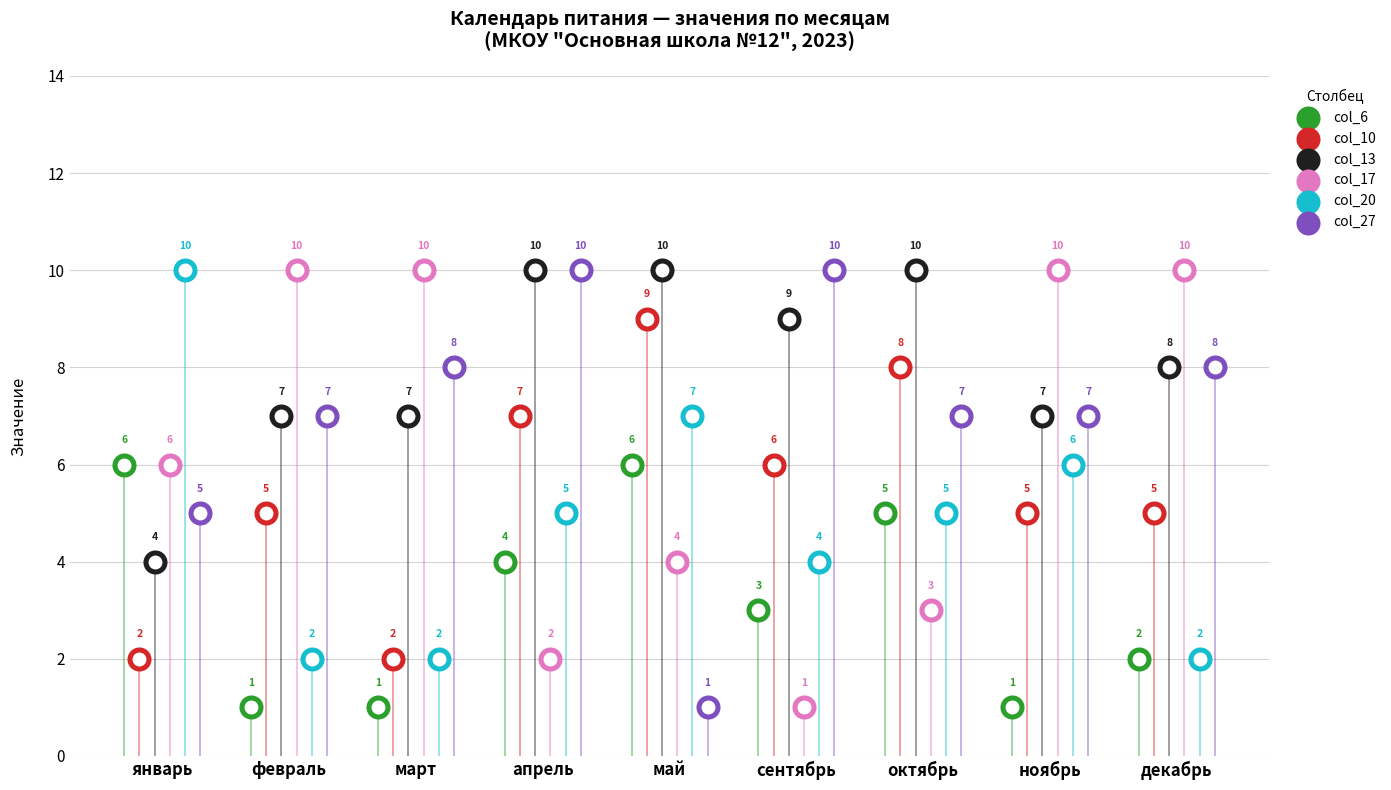

What is the total value across all series at ноябрь?

36